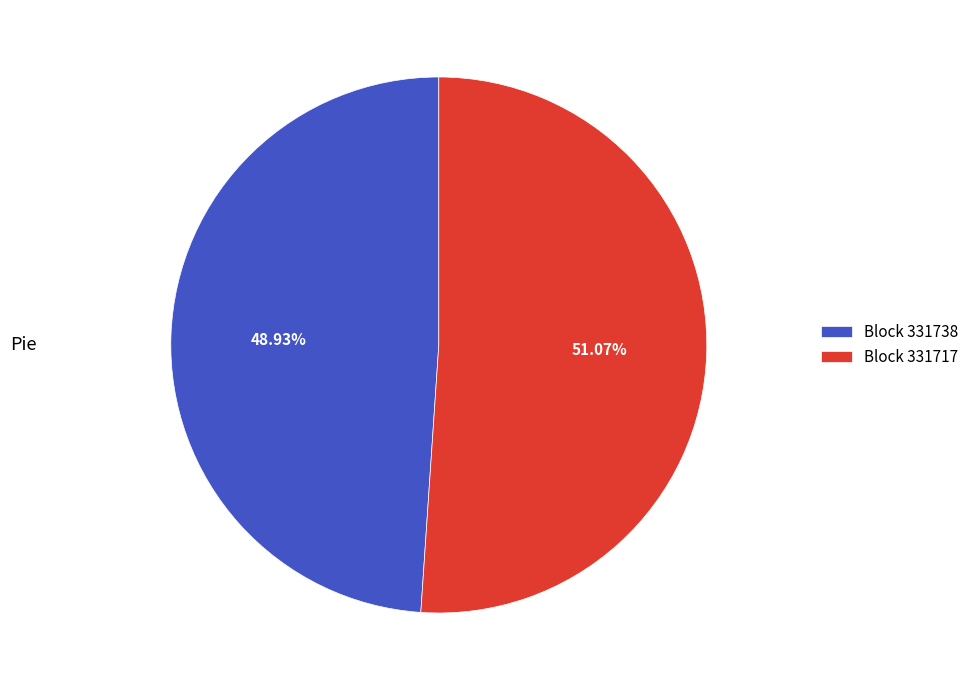

What is the largest slice in the pie chart?

Block 331717